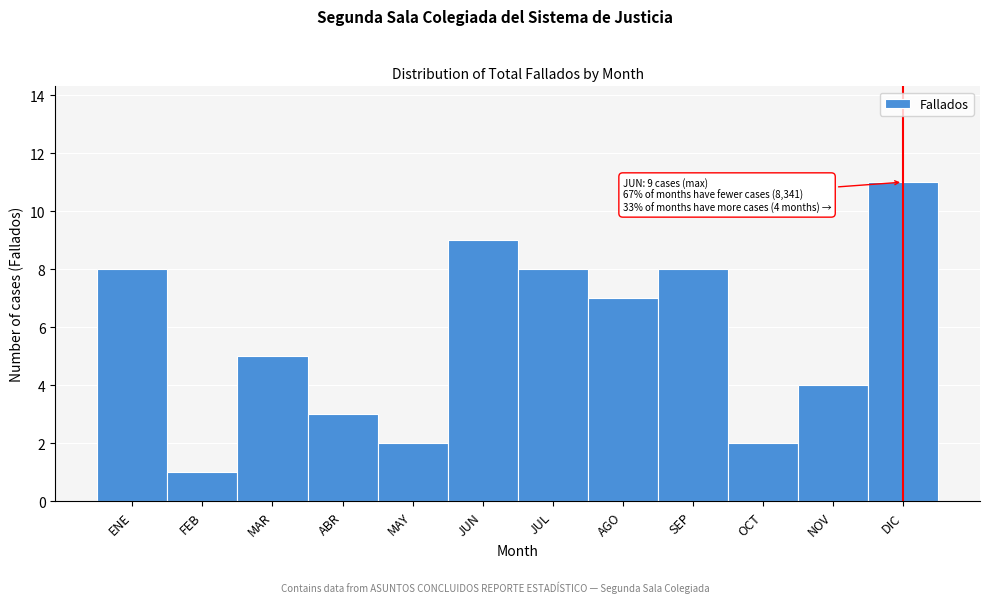

Reading left to right, what are all the values shown in this chart?

ENE=8	FEB=1	MAR=5	ABR=3	MAY=2	JUN=9	JUL=8	AGO=7	SEP=8	OCT=2	NOV=4	DIC=11